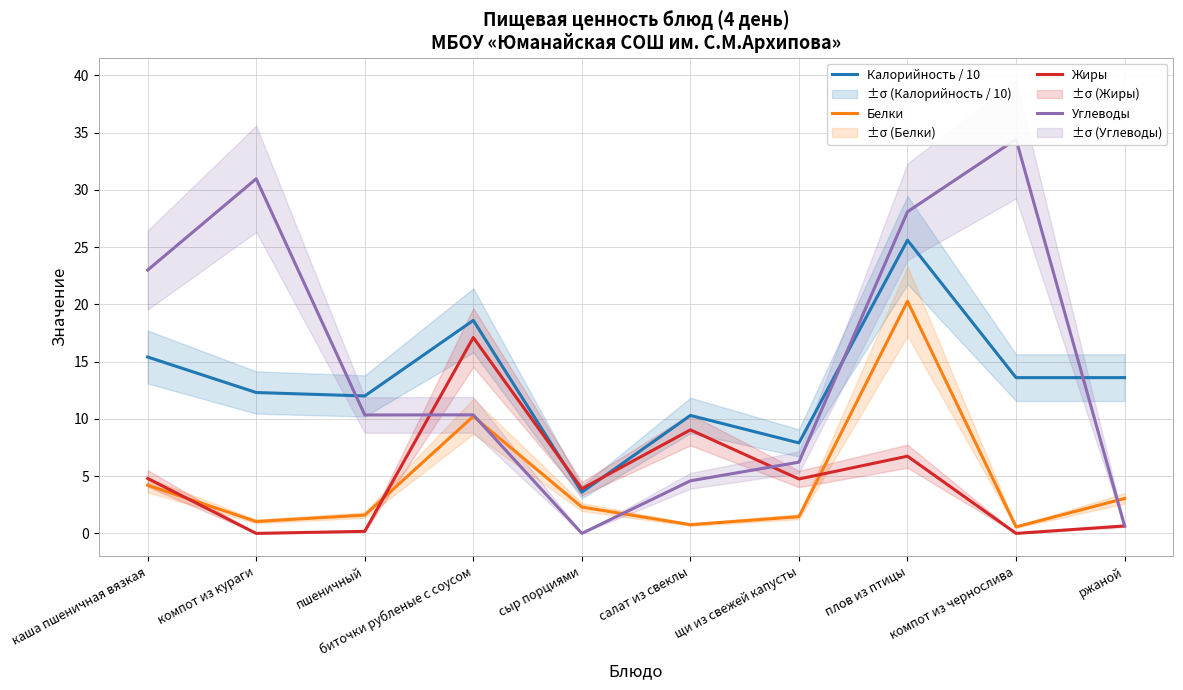

Does the chart have visible grid lines?

Yes